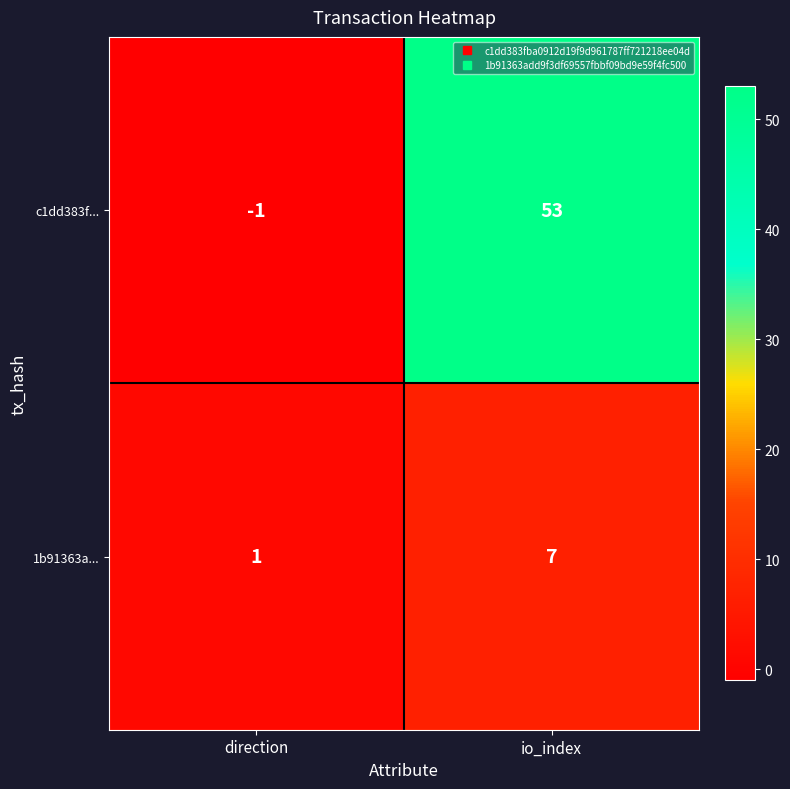

Reading right to left, what are all the values shown in this chart?

c1dd383f...: io_index=53	direction=-1
1b91363a...: io_index=7	direction=1